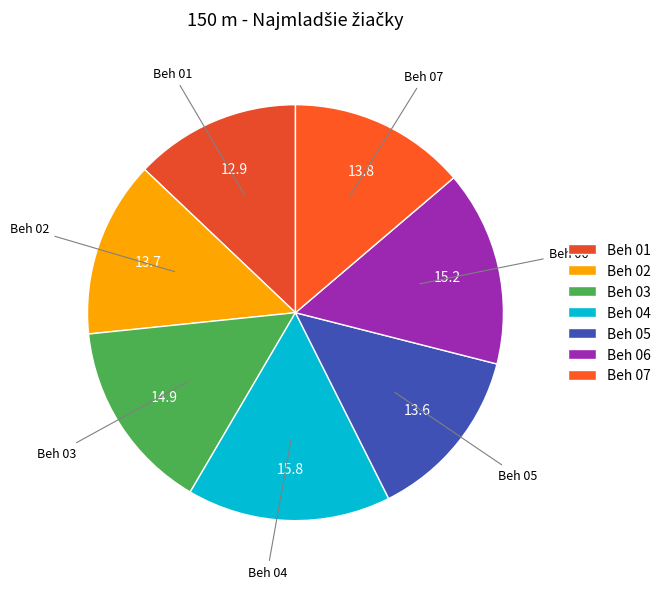

Which slice is the smallest?

Beh 01